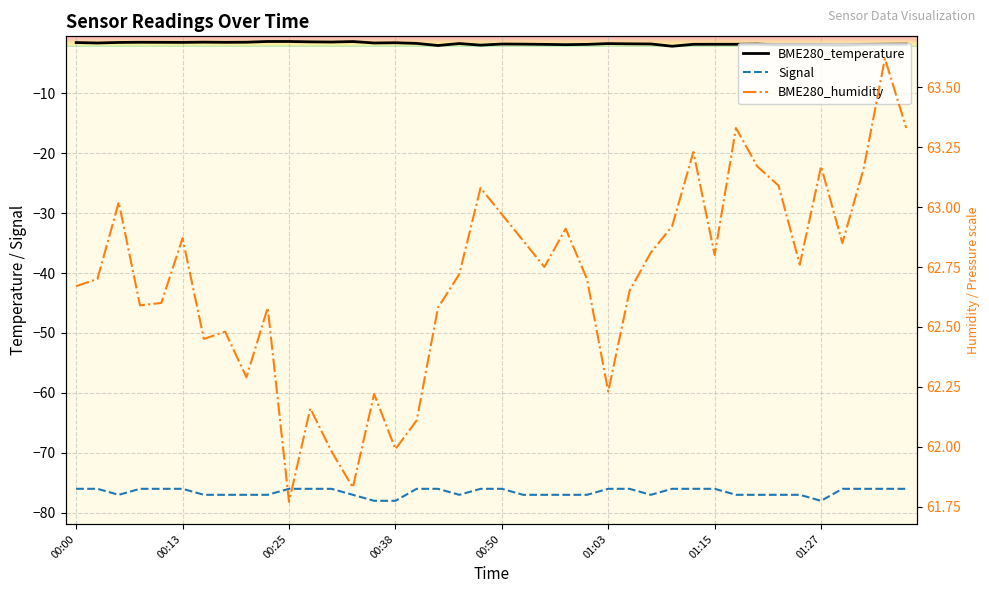

What is the label of the 2nd point from the left?

00:03